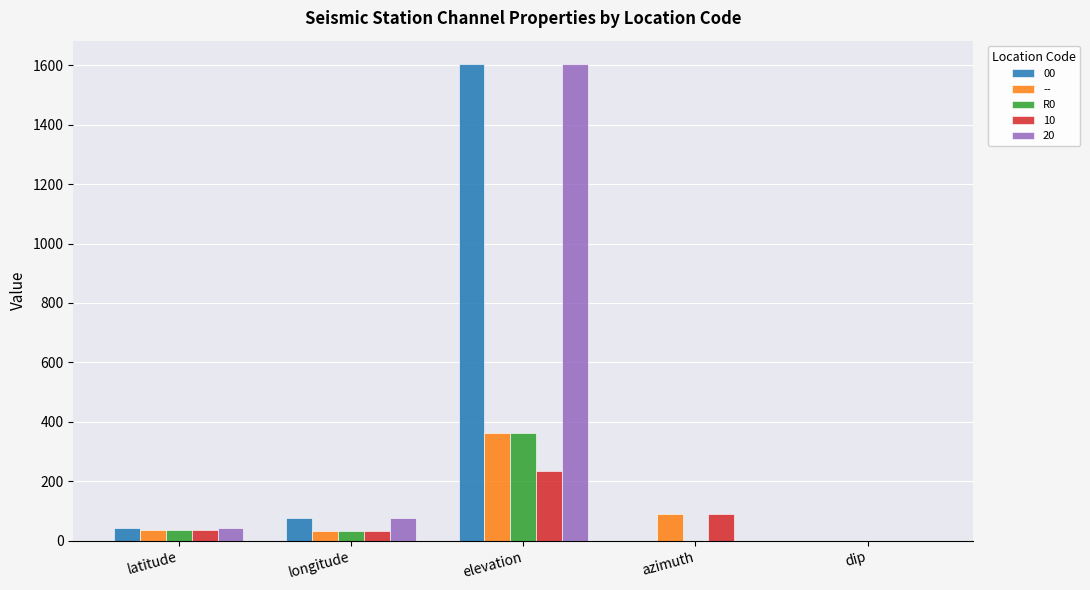

What is the maximum value shown in the chart?

1603.0